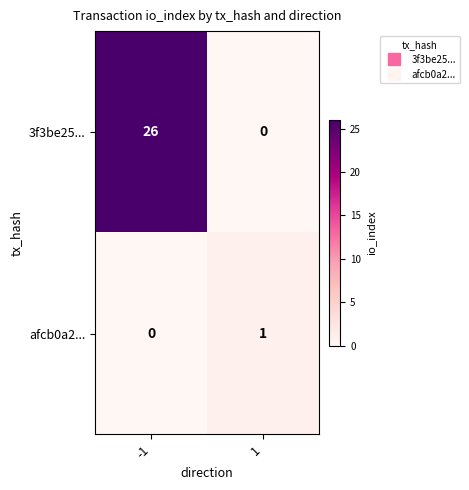

Reading left to right, transcribe all the data shown in this chart.

3f3be25...: -1=26	1=0
afcb0a2...: -1=0	1=1